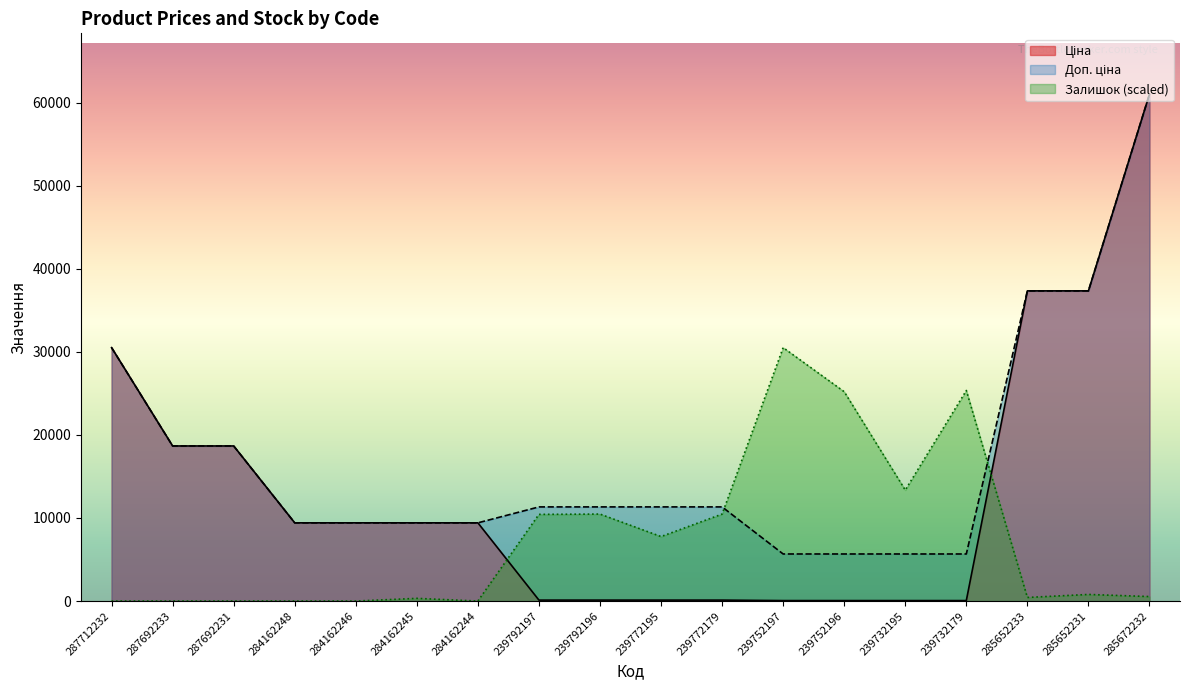

What position from the right is 239732179?

4